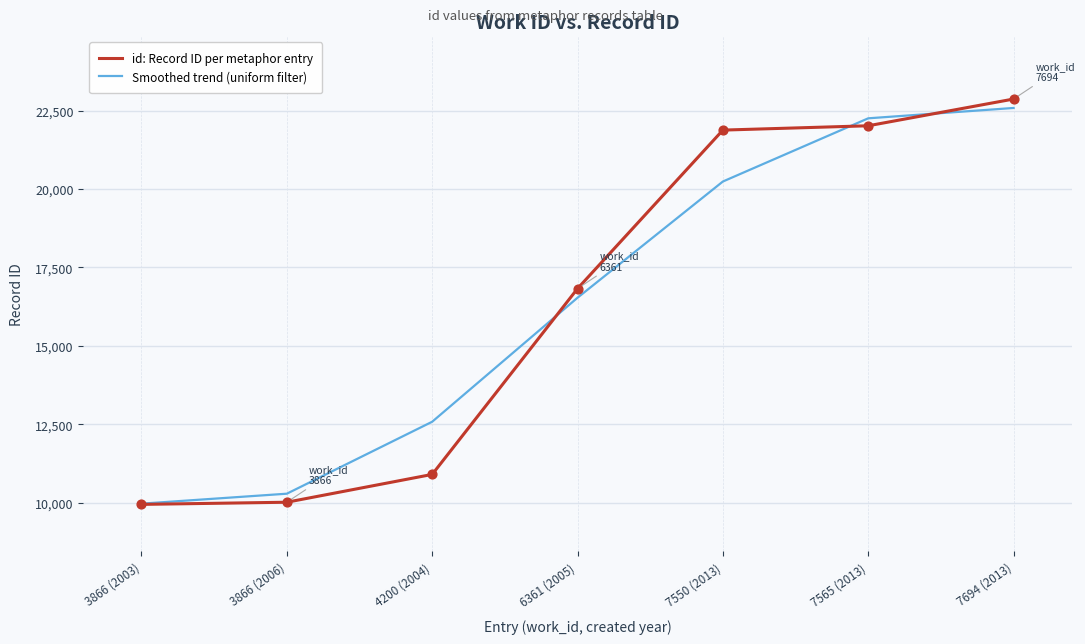

What is the spread (max minus min) of values at 3866 (2006)?

272